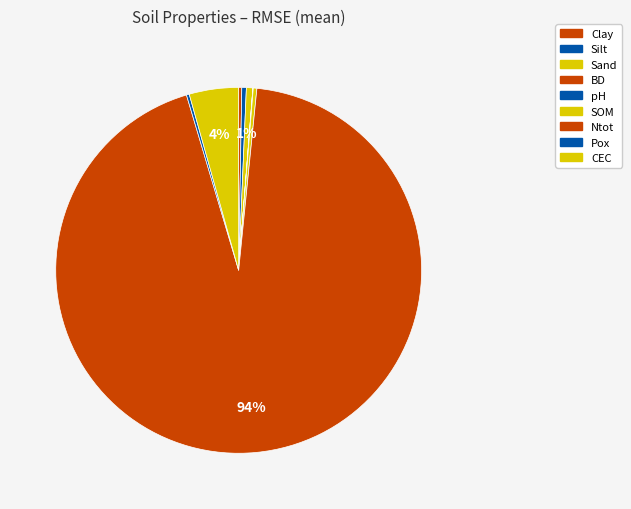

What is the smallest slice in the pie chart?

BD